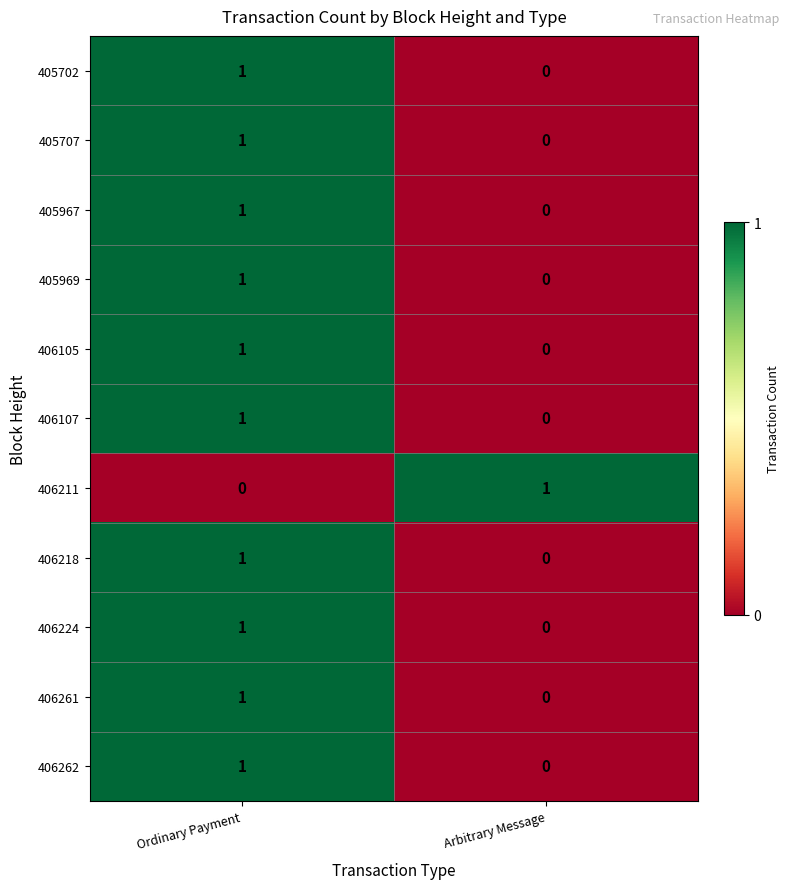

What is the total value across all series at Ordinary Payment?

10